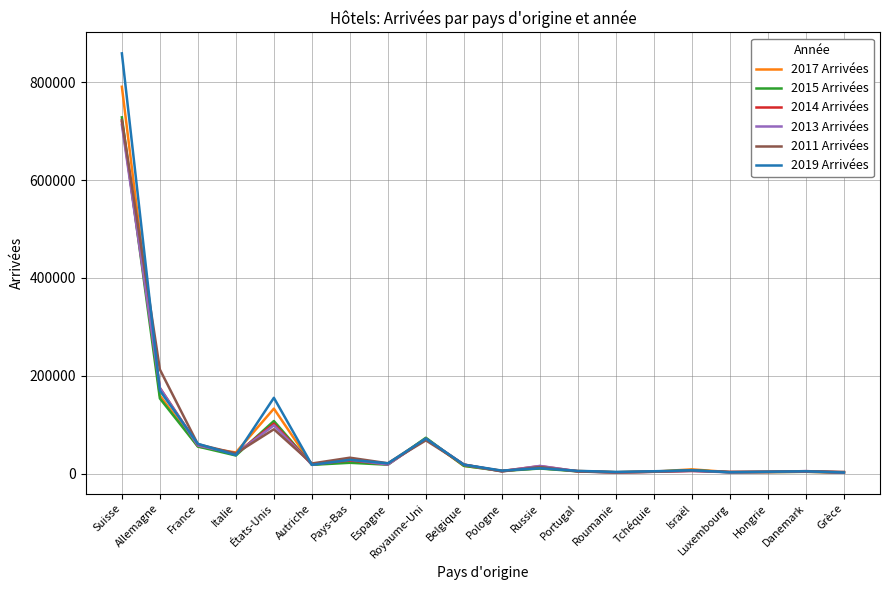

At which category is the sum across all series the highest?

Suisse